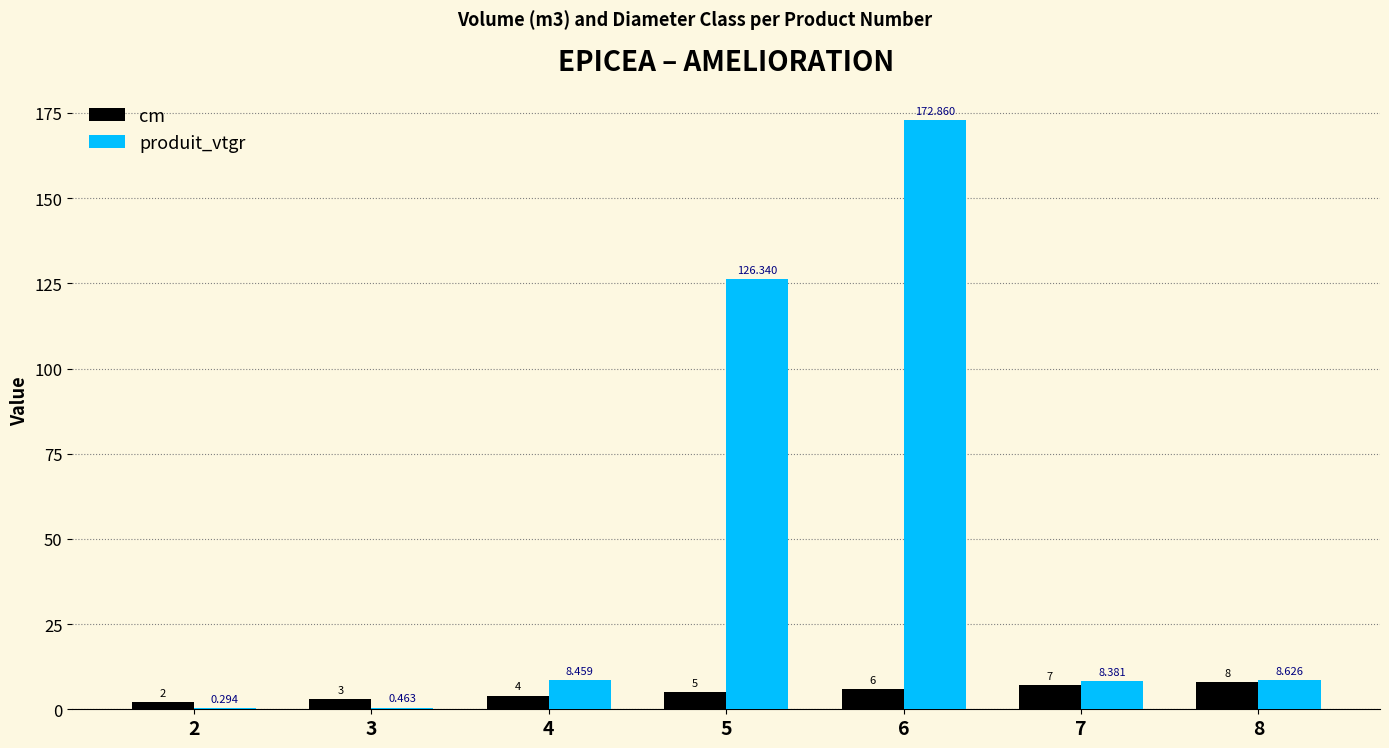

Count the number of categories in the chart.

7